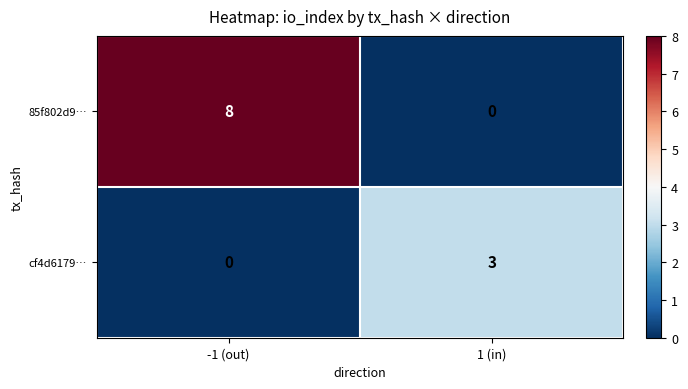

What is the difference between the highest and lowest values at -1 (out)?

8